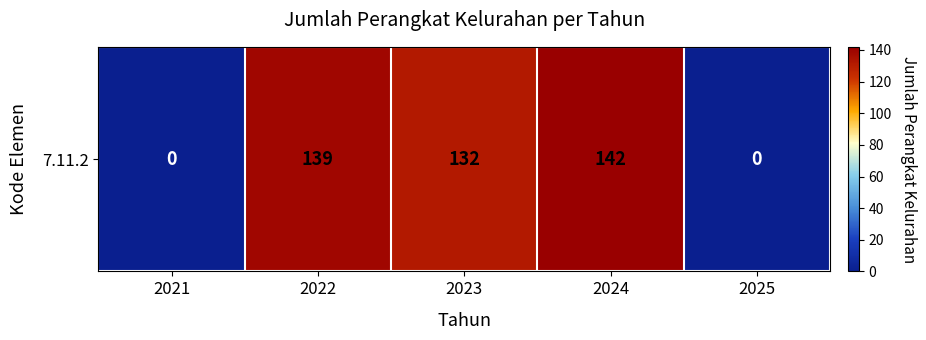

The value at 2022 is 241. True or false?

False